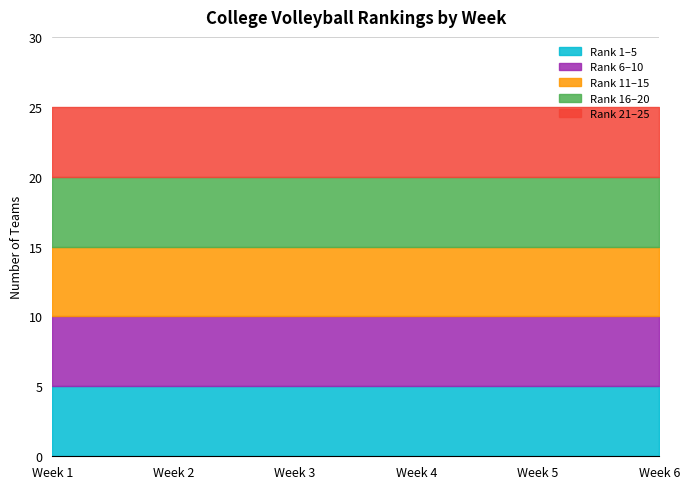

Does the chart have visible grid lines?

Yes